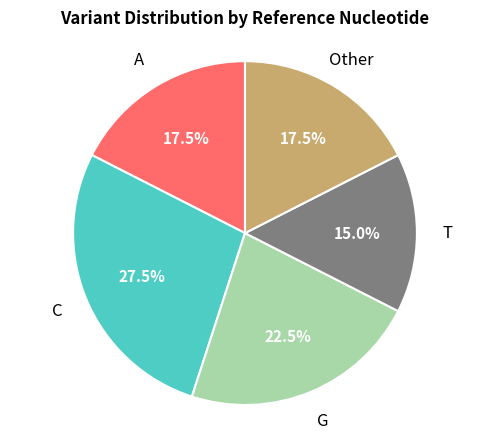

Combined, do G and A account for over 50%?

No